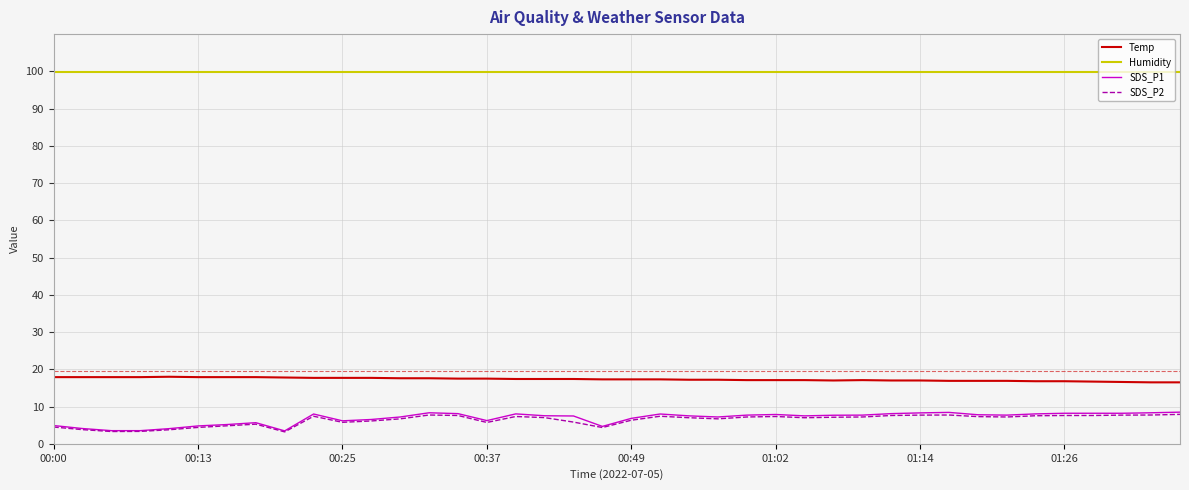

True or false: Humidity and SDS_P1 intersect in this chart.

False